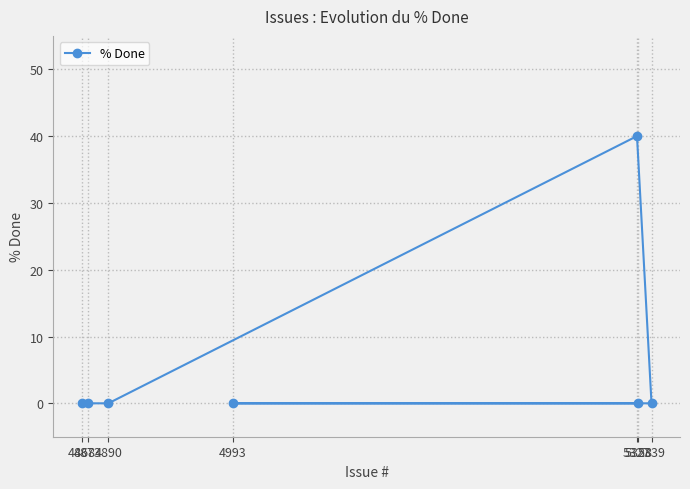

Is it true that the value at 5339 is 27?

False